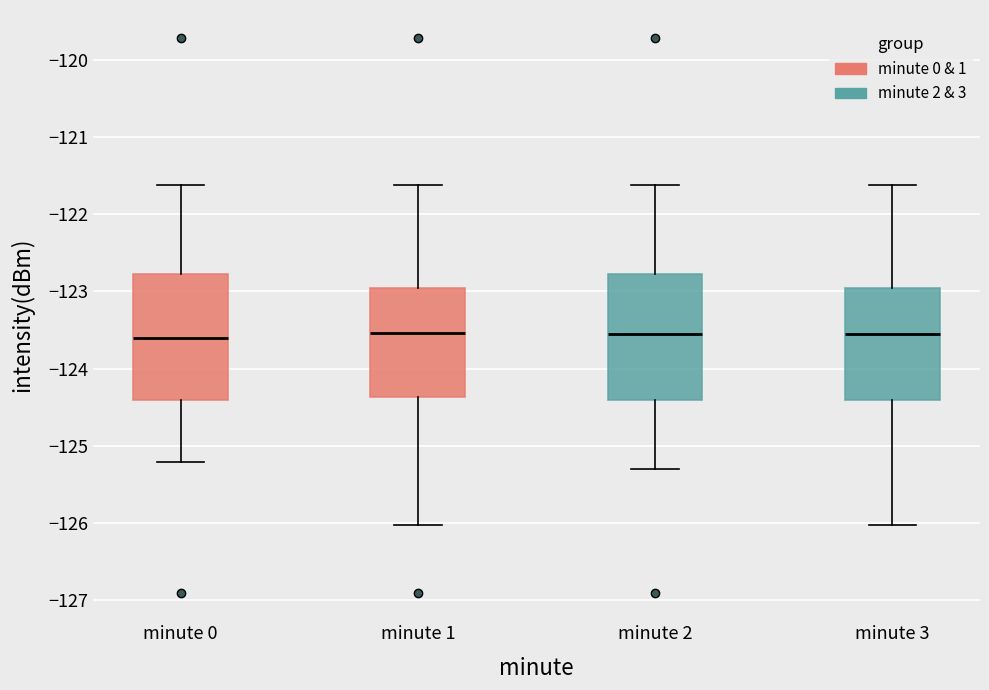

Reading left to right, read every box against the y-axis: the position of its median line, the range the box covers, and the ends of its whiskers. The values are not printed on the chart, so give them approximately, as read against the axis.

minute 0: median -123.6, box -124.4 to -122.8, whiskers -125.2 to -121.6
minute 1: median -123.5, box -124.4 to -123.0, whiskers -126.0 to -121.6
minute 2: median -123.6, box -124.4 to -122.8, whiskers -125.3 to -121.6
minute 3: median -123.6, box -124.4 to -123.0, whiskers -126.0 to -121.6